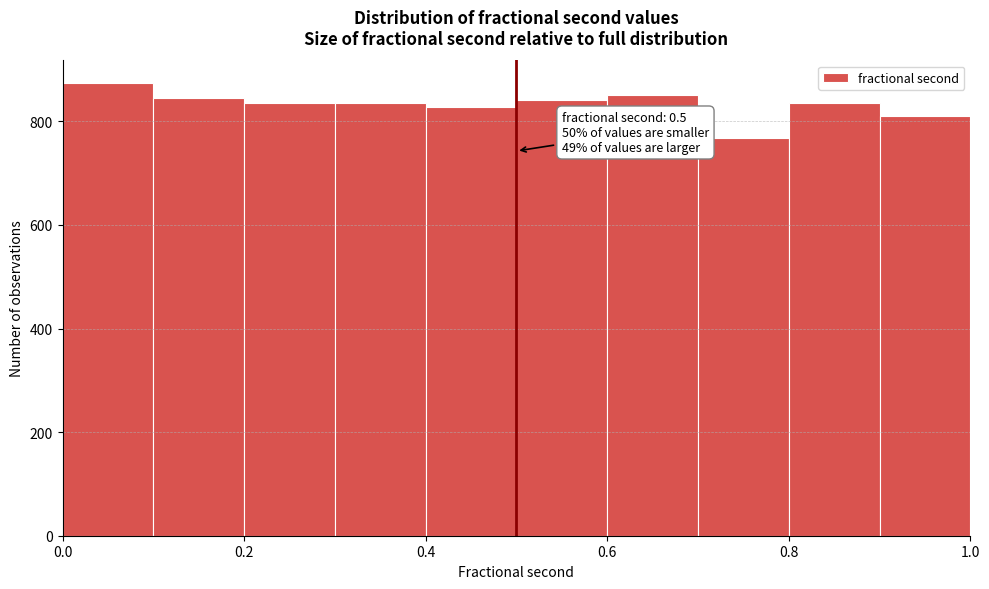

Which range on the x-axis has the tallest bar?

0.0 to 0.1